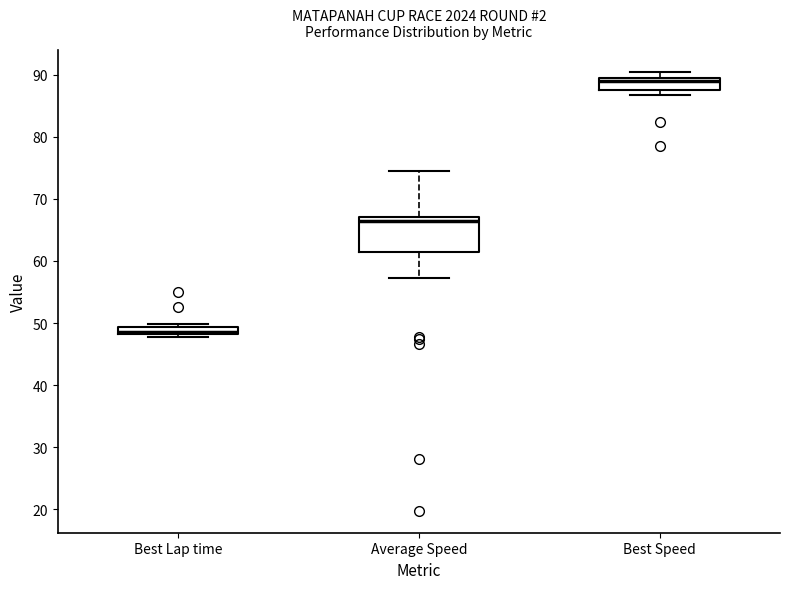

Which box has the lowest median line?

Best Lap time